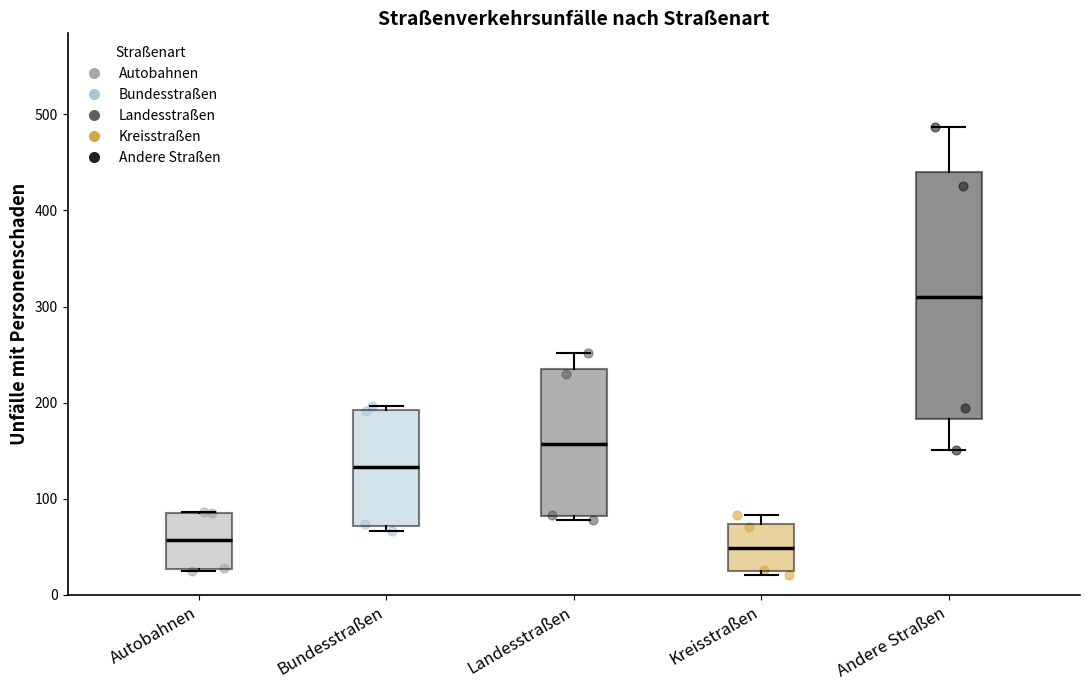

Reading left to right, read every box against the y-axis: the position of its median line, the range the box covers, and the ends of its whiskers. The values are not printed on the chart, so give them approximately, as read against the axis.

Autobahnen: median 60, box 30 to 90, whiskers 30 to 90
Bundesstraßen: median 130, box 70 to 190, whiskers 70 (just below the box's lower edge) to 200
Landesstraßen: median 160, box 80 to 240, whiskers 80 (just below the box's lower edge) to 250
Kreisstraßen: median 50, box 20 to 70, whiskers 20 (just below the box's lower edge) to 80
Andere Straßen: median 310, box 180 to 440, whiskers 150 to 490